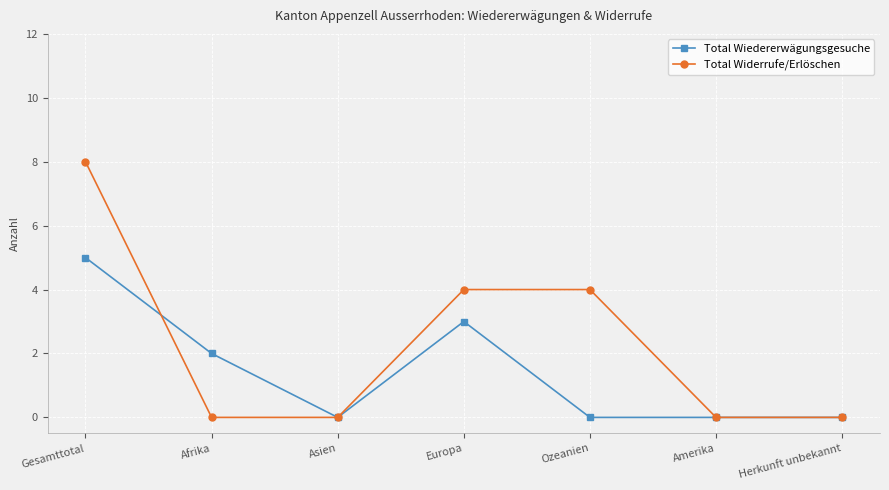

At Gesamttotal, list the series in order from largest to smallest.

Total Widerrufe/Erlöschen, Total Wiedererwägungsgesuche